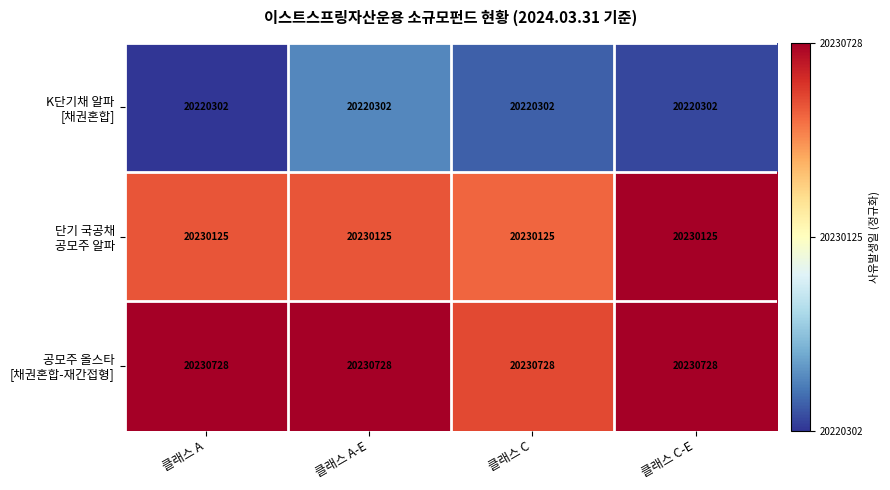

What is the difference between the highest and lowest values at 클래스 C?

10426